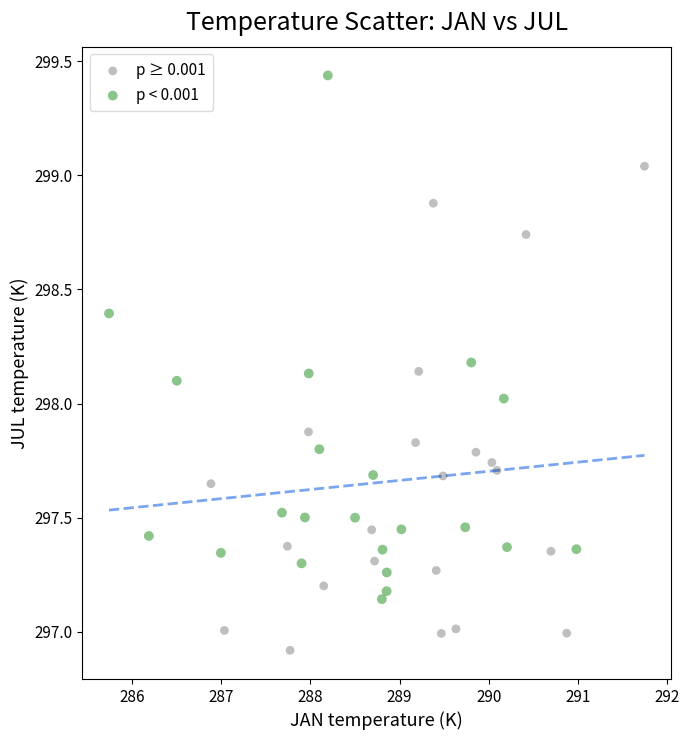

Which series contains the lowest Y value?

p ≥ 0.001